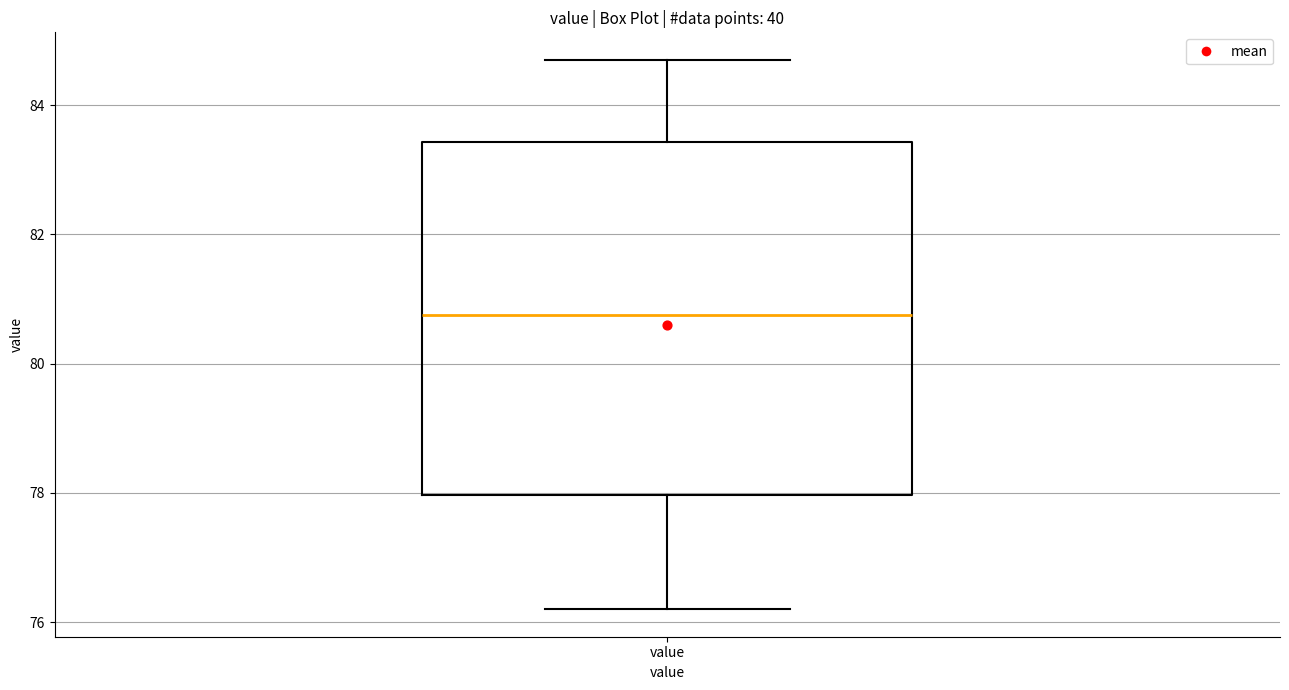

Read this box plot against the y-axis: the position of the median line, the range covered by the box, and the ends of both whiskers. The values are not printed on the chart, so give them approximately, as read against the axis.

median 80.8, box 78.0 to 83.4, whiskers 76.2 to 84.8